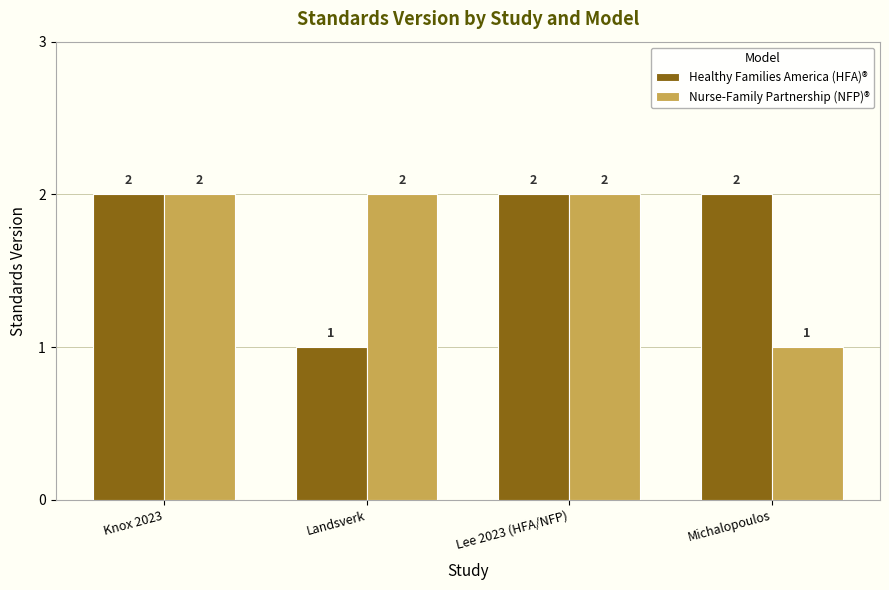

What is the label of the 4th bar from the left?

Michalopoulos